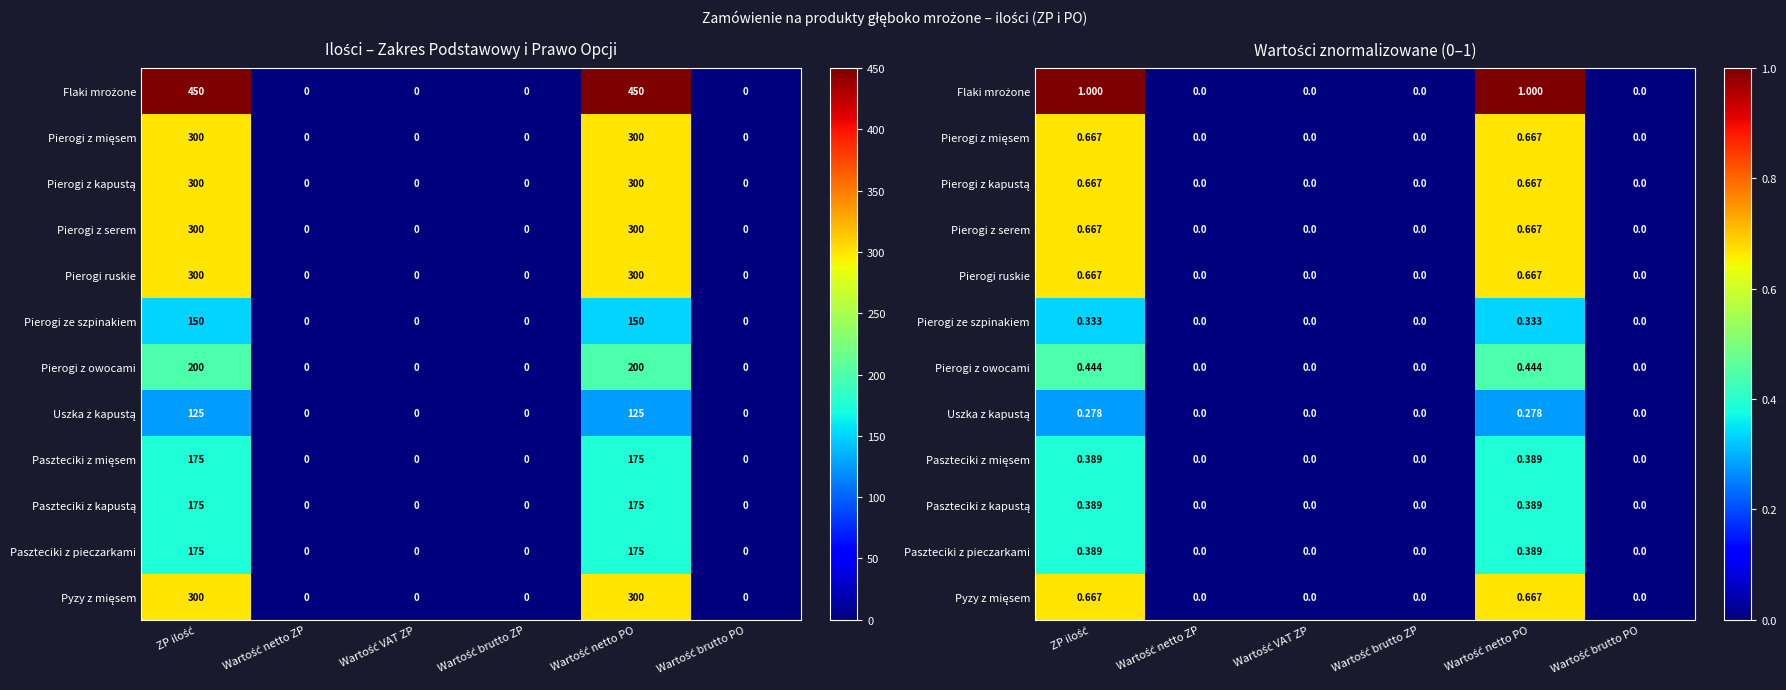

How many positive values does the Paszteciki z pieczarkami series have?

2